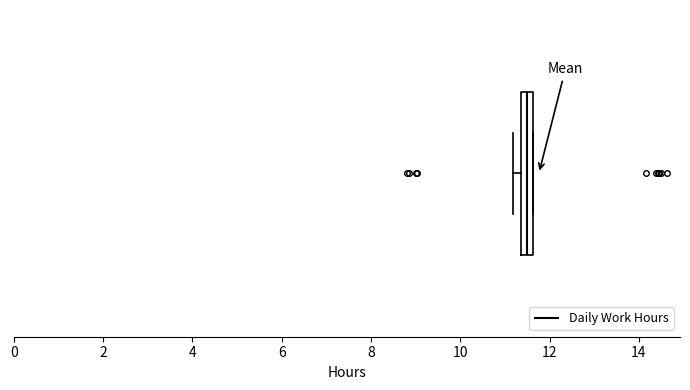

Where is the right edge of the box on the x-axis? The values are not printed on the chart, so give them approximately, as read against the axis.

11.6